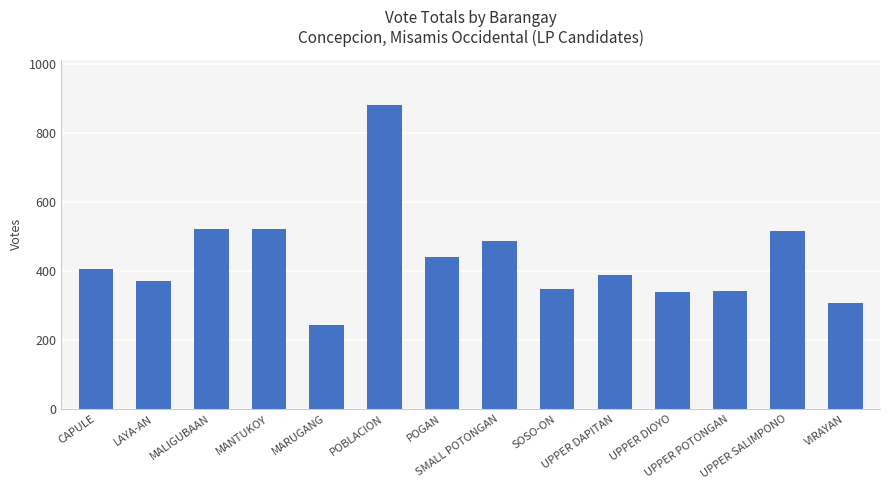

What is the maximum value shown in the chart?

881